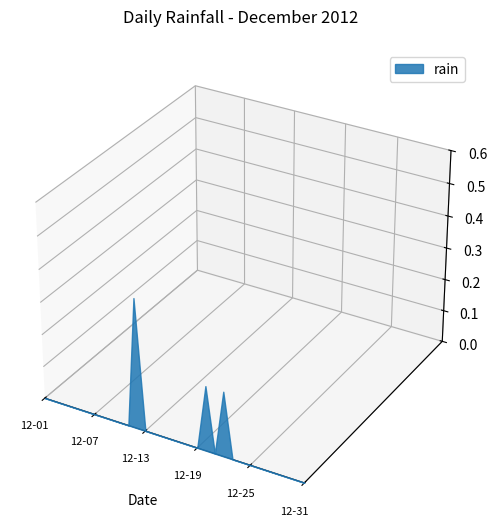

Reading right to left, extract all data points from this chart.

2012-12-31=0.0	2012-12-30=0.0	2012-12-29=0.0	2012-12-28=0.0	2012-12-27=0.0	2012-12-26=0.0	2012-12-25=0.0	2012-12-24=0.0	2012-12-23=0.0	2012-12-22=0.2	2012-12-21=0.0	2012-12-20=0.2	2012-12-19=0.0	2012-12-18=0.0	2012-12-17=0.0	2012-12-16=0.0	2012-12-15=0.0	2012-12-14=0.0	2012-12-13=0.0	2012-12-12=0.4	2012-12-11=0.0	2012-12-10=0.0	2012-12-09=0.0	2012-12-08=0.0	2012-12-07=0.0	2012-12-06=0.0	2012-12-05=0.0	2012-12-04=0.0	2012-12-03=0.0	2012-12-02=0.0	2012-12-01=0.0